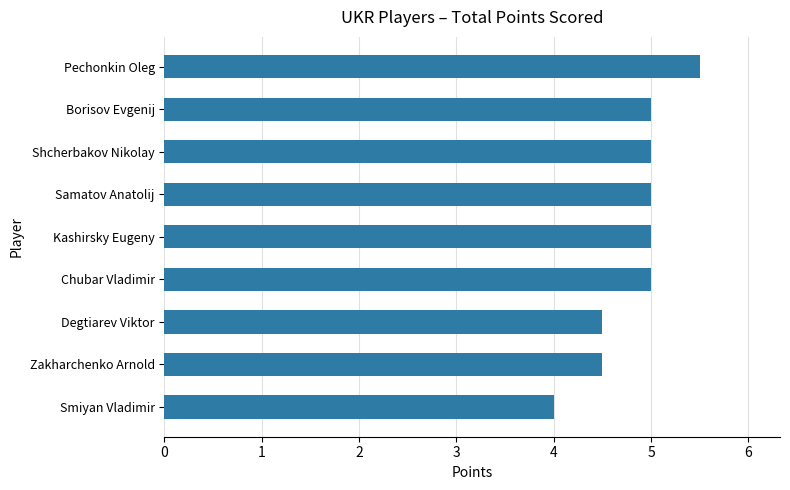

What is the sum of all values?

43.5